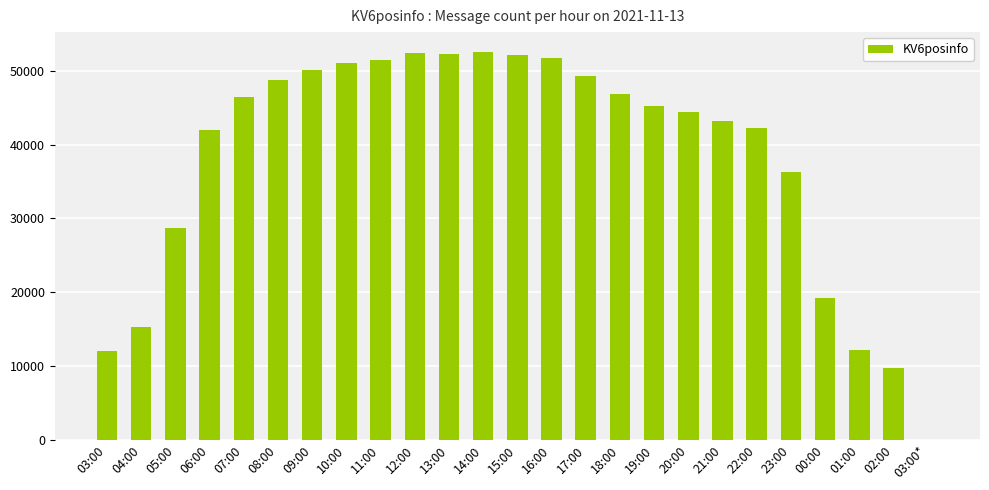

How many distinct data groups are displayed?

1